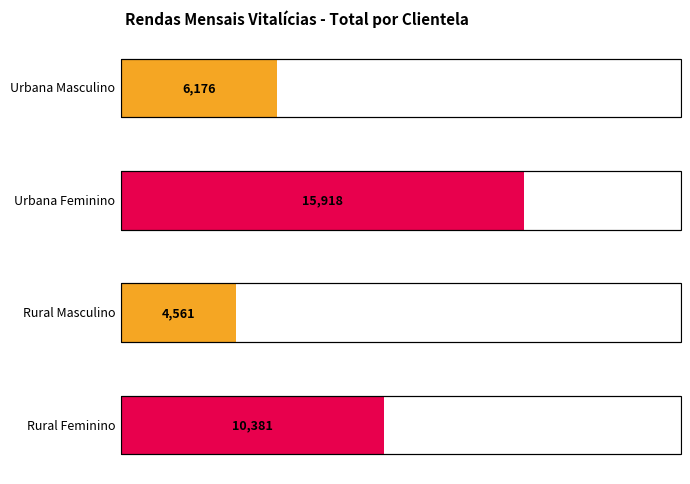

The Rural - Masculino series shows 2279 at 2017. True or false?

False